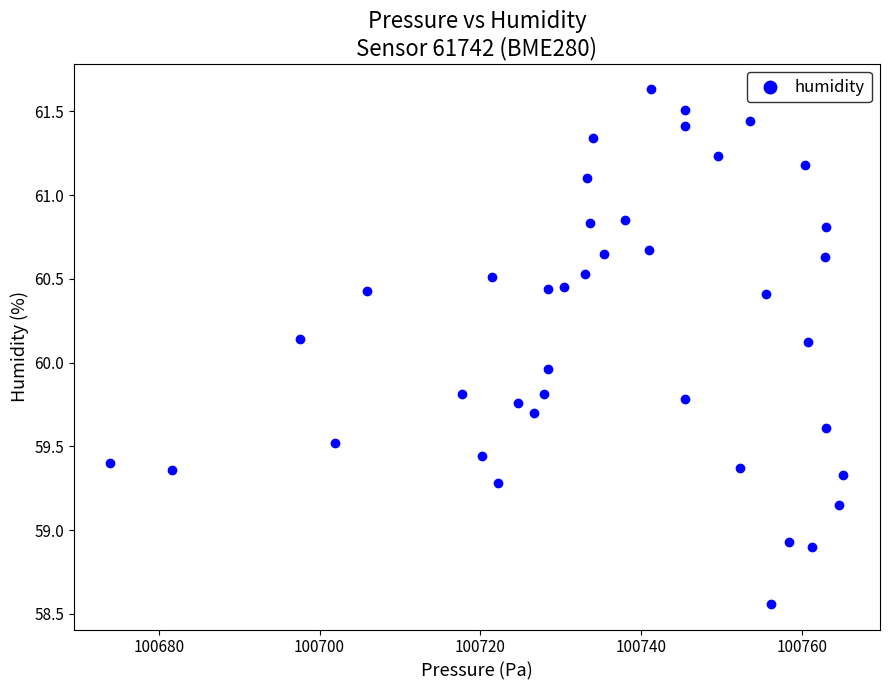

What is the range of Y values (max minus min)?

3.1